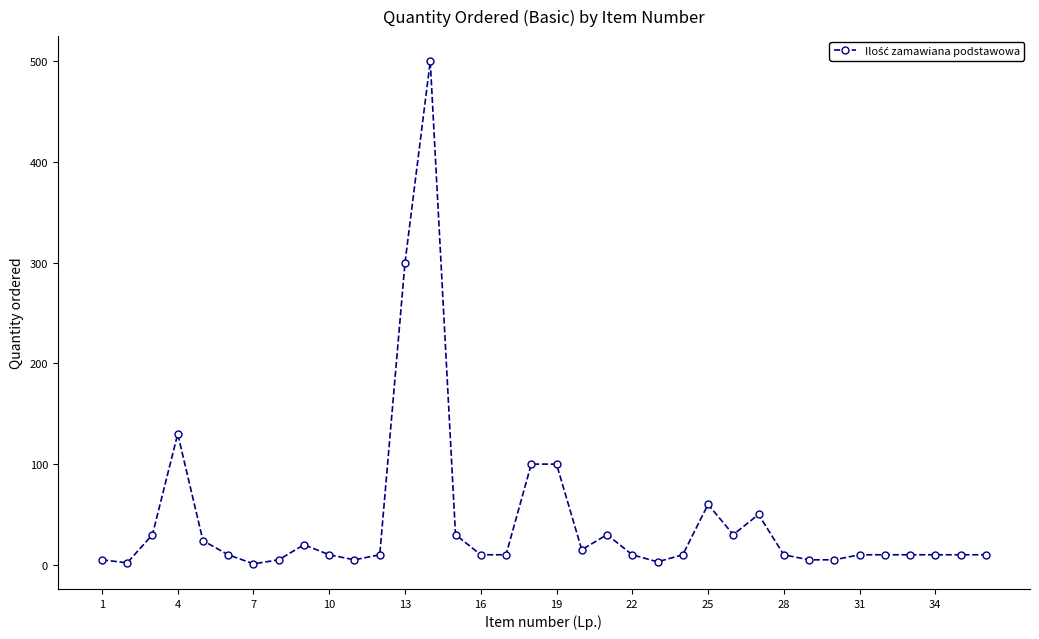

What is the smallest value displayed?

1